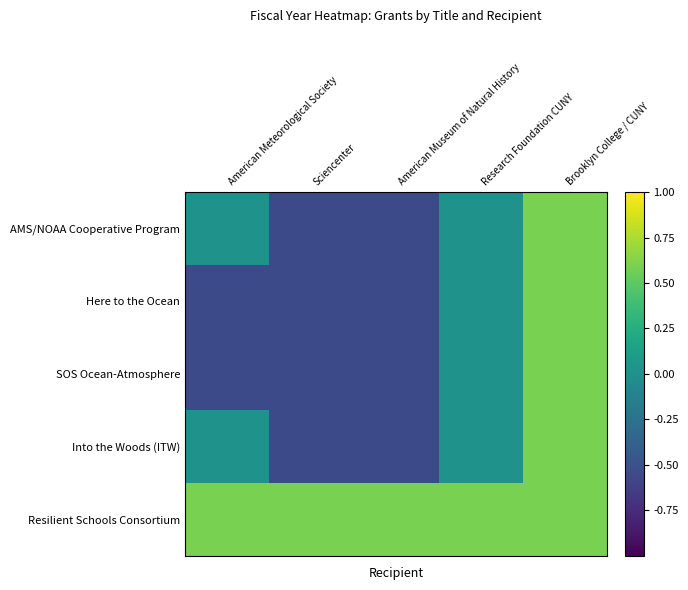

What is the greatest value displayed?

0.6